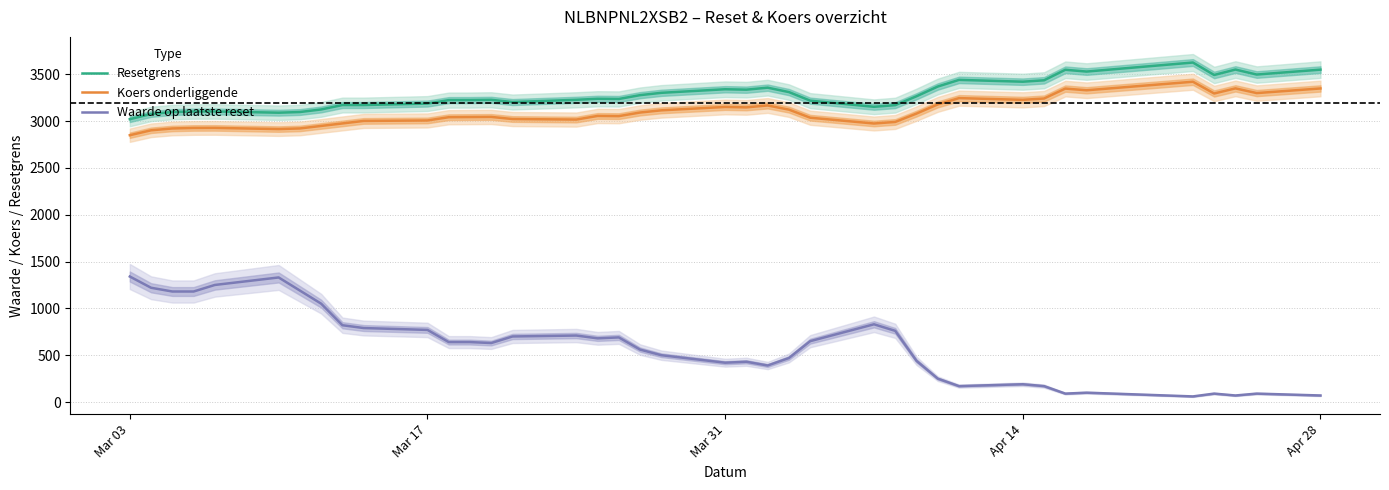

What is the highest value of the Waarde op laatste reset series?

1340.0